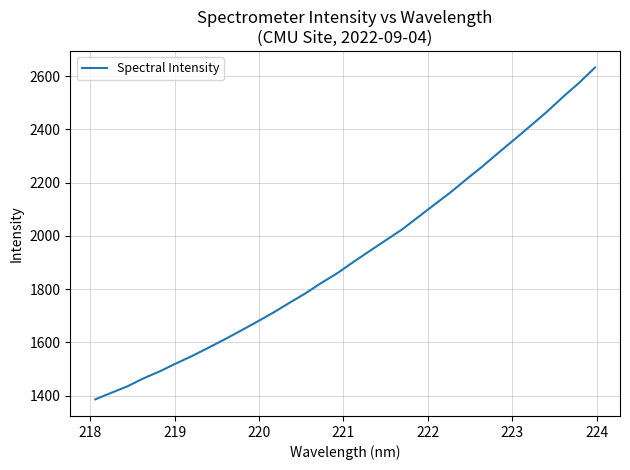

What is the difference between the second highest and second lowest values?

1162.9